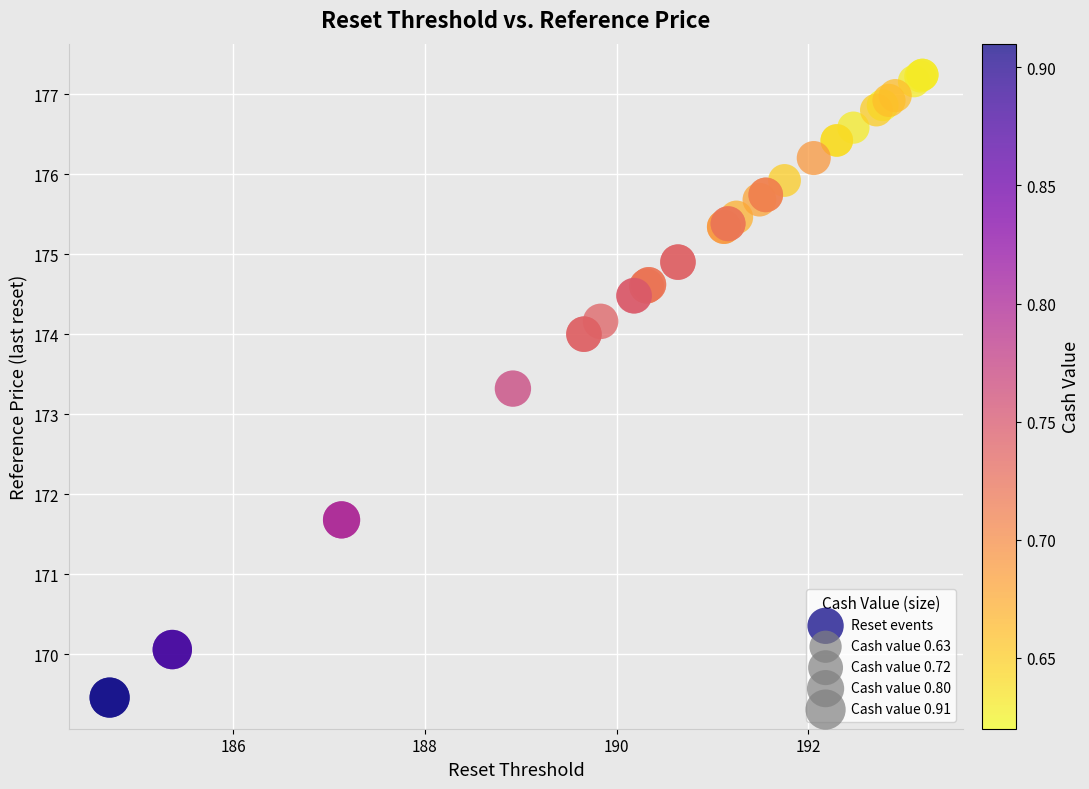

What Y value in the scatter plot is closest to 173?

173.3